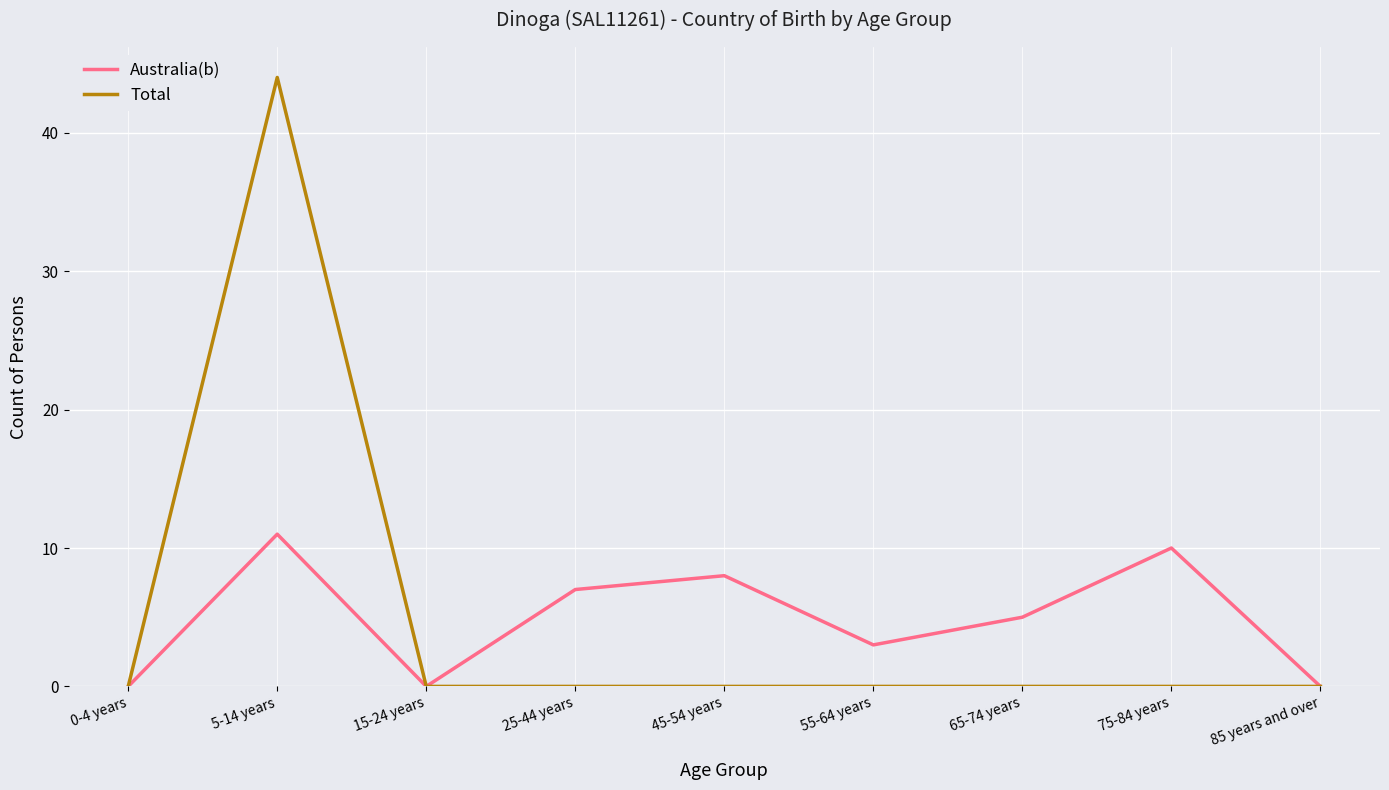

The value of Total at 0-4 years is 0. True or false?

True